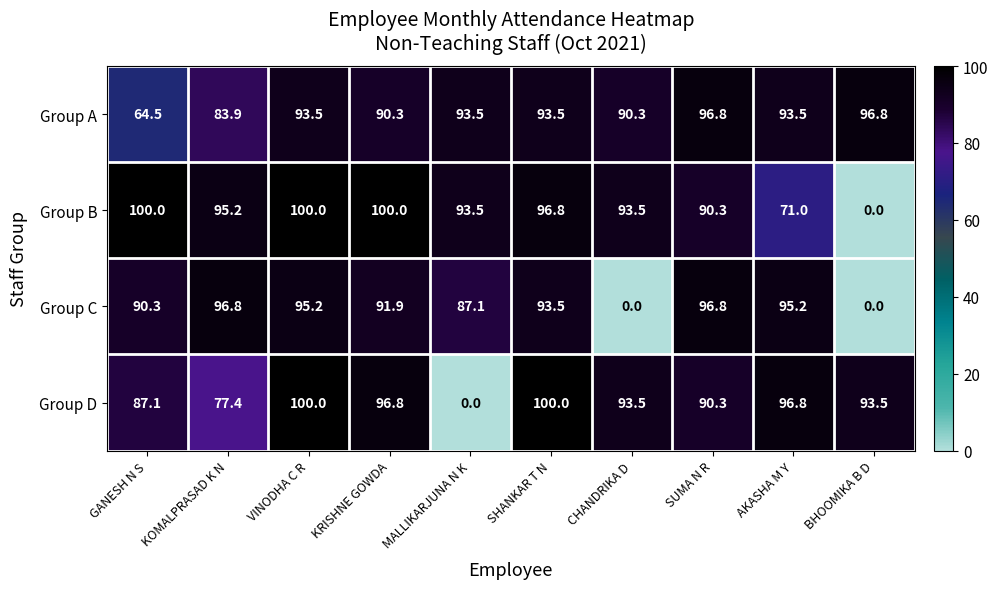

At which label is Group A closest to 80?

KOMALPRASAD K N